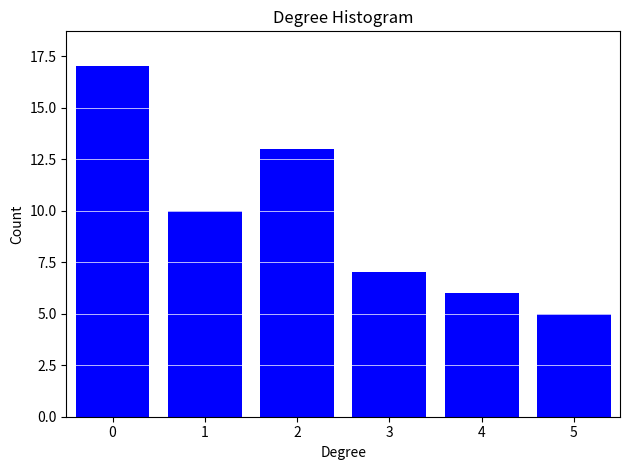

Reading left to right, list all the values displayed in this chart.

17	10	13	7	6	5